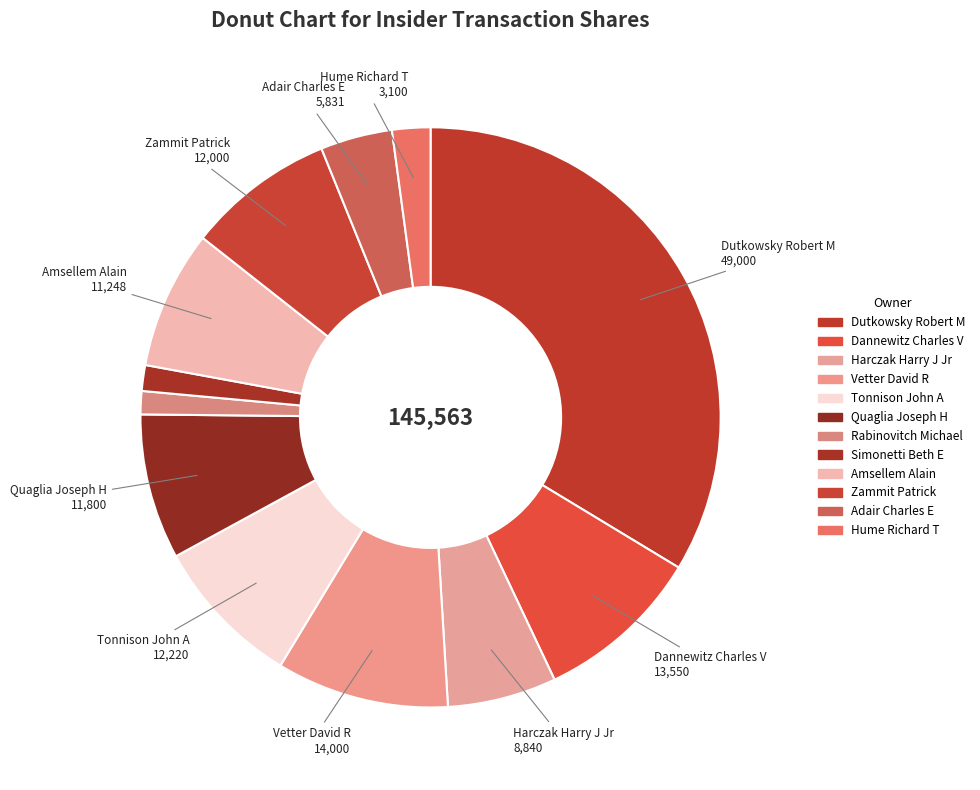

What percentage is NOT represented by Dannewitz Charles V?

90.7%